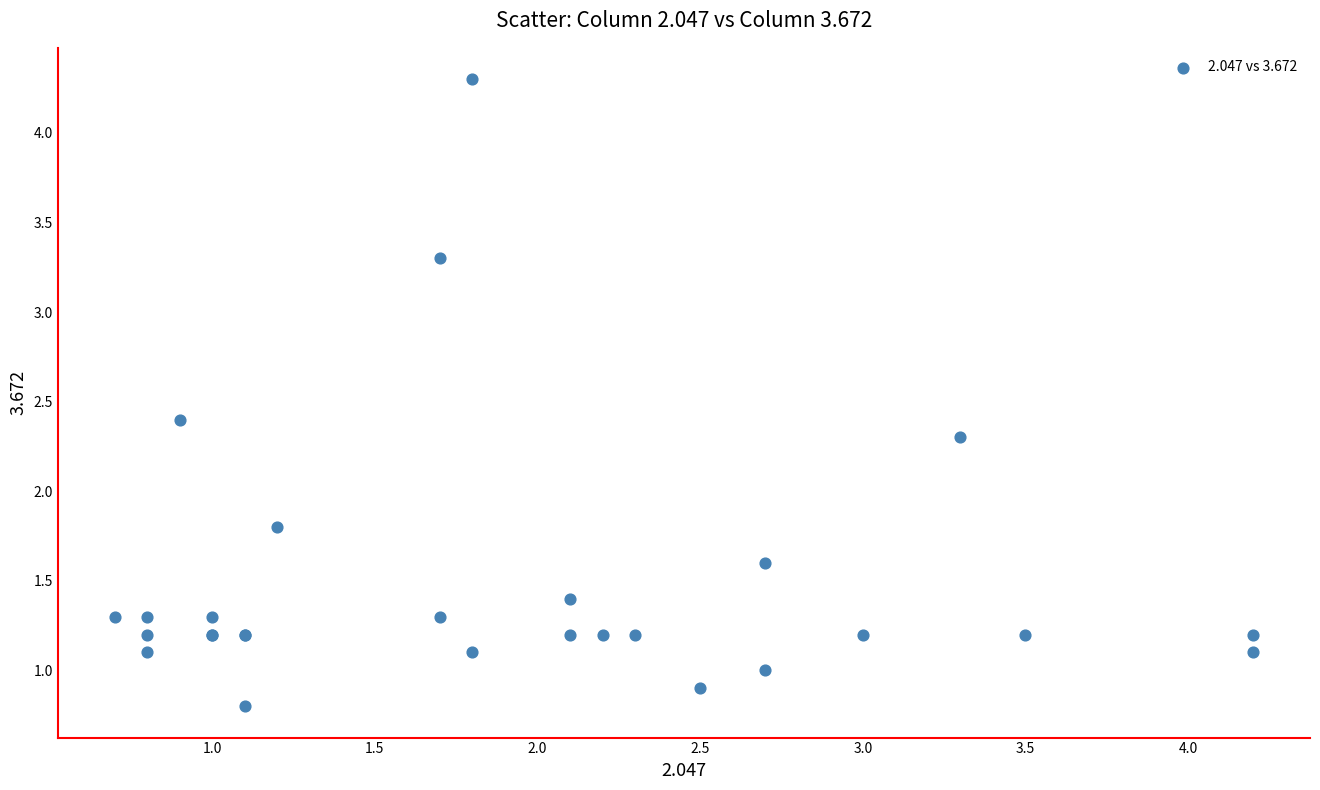

What Y value in the scatter plot is closest to 2?

1.8